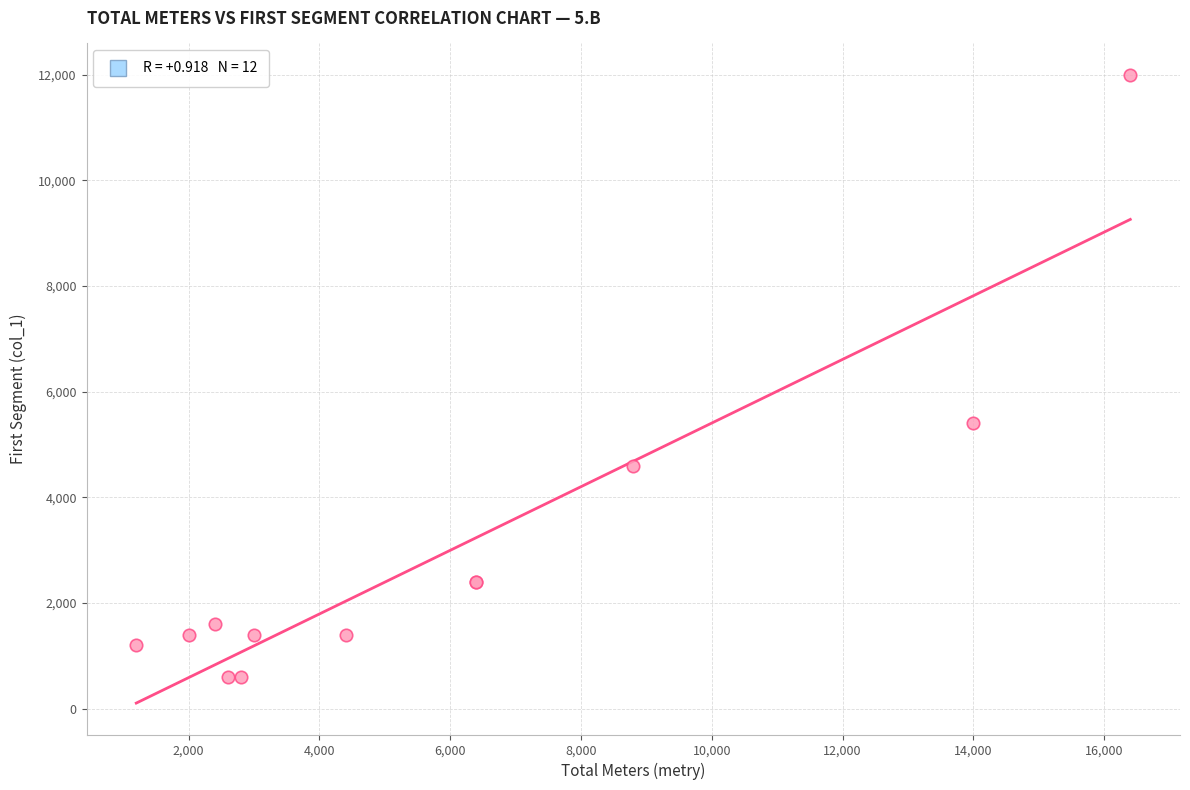

What Y value in the scatter plot is closest to 6300?

5400